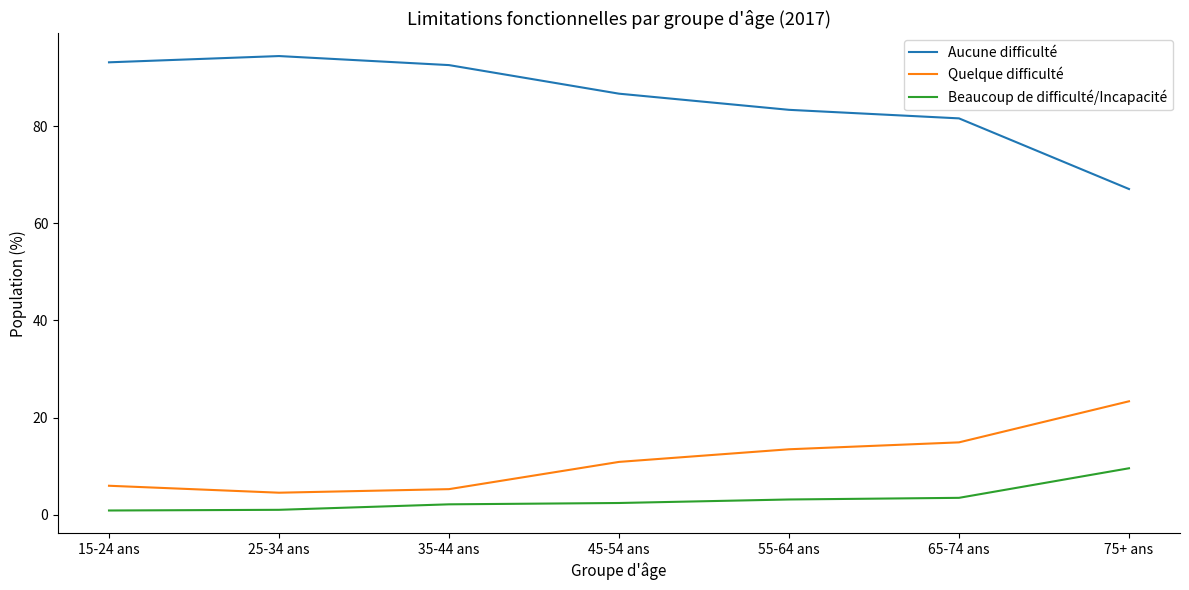

What position from the left is 45-54 ans?

4